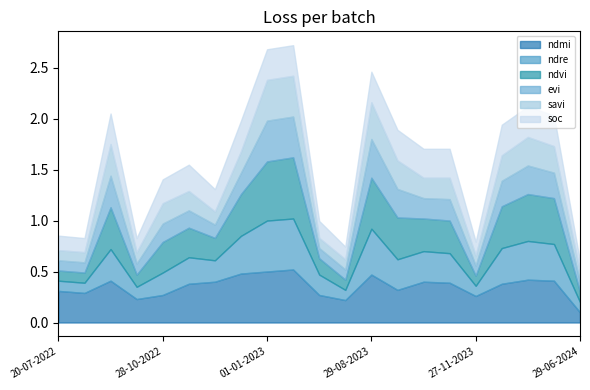

At which label does ndre reach its minimum?

20-07-2022